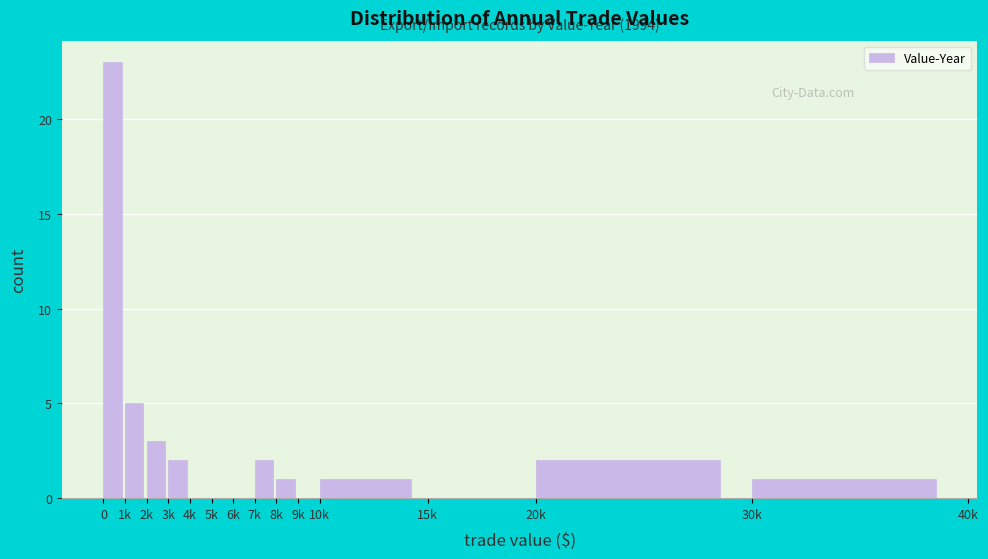

Reading left to right, what are all the values shown in this chart?

0=23	1k=5	2k=3	3k=2	4k=0	5k=0	6k=0	7k=2	8k=1	9k=0	10k=1	15k=0	20k=2	30k=1